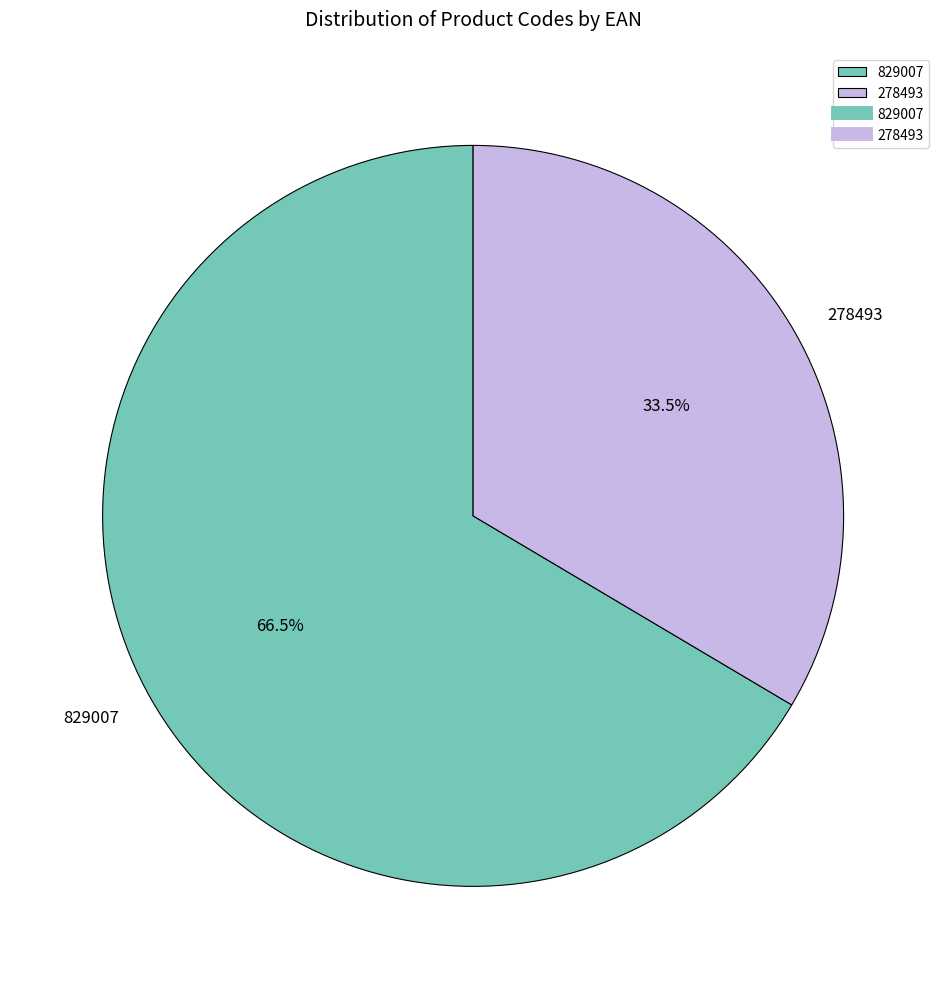

What is the majority slice?

829007